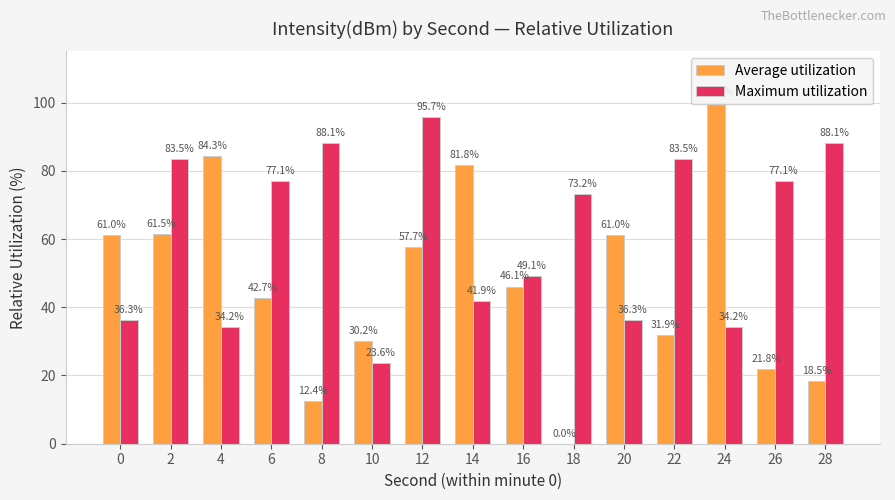

Which series has the largest range (max minus min)?

Average utilization